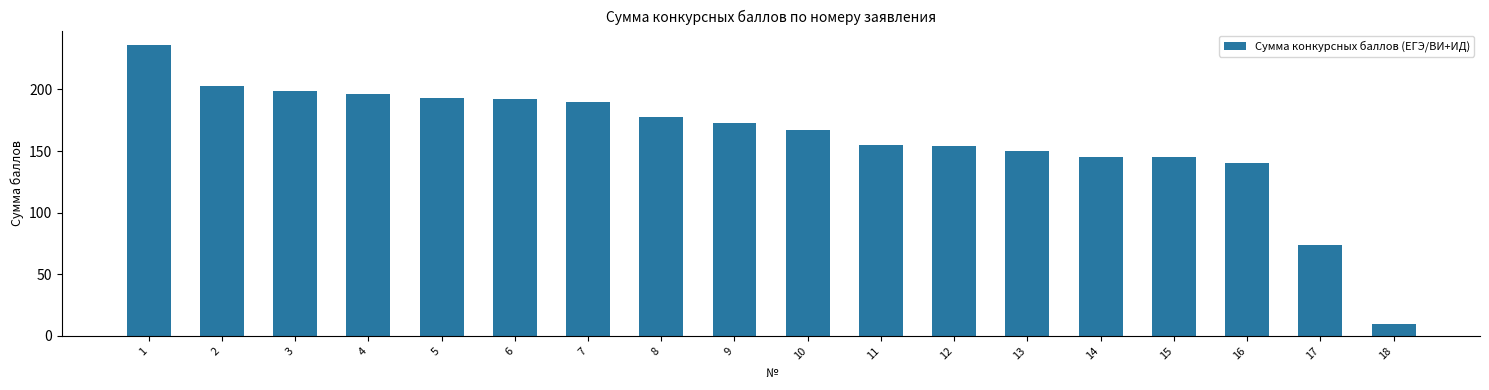

What is the change in value from 8 to 11?

-23